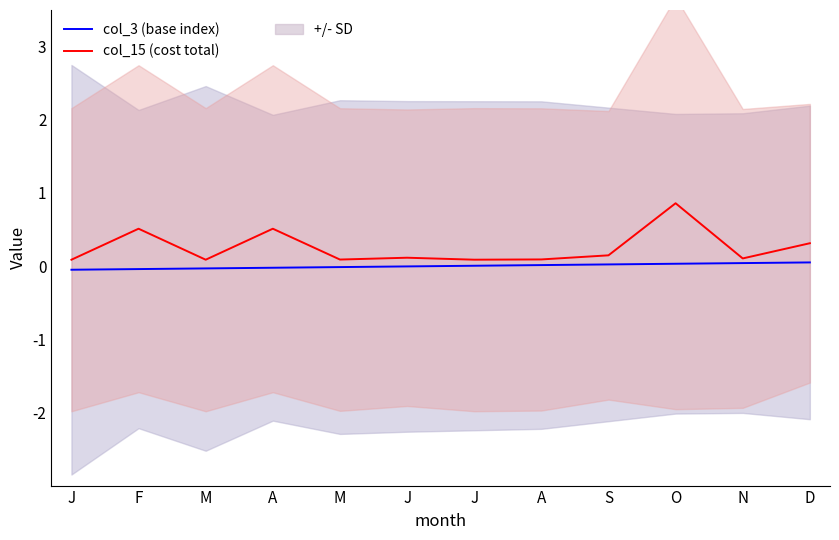

Which series has the largest range (max minus min)?

col_15 (cost total)